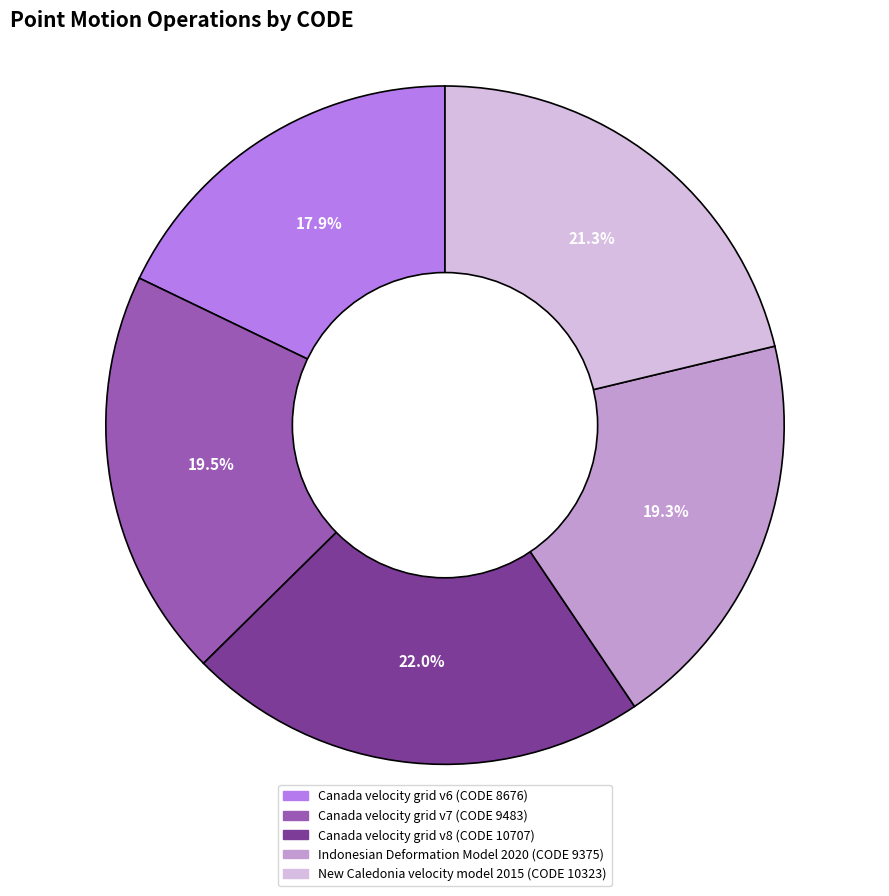

Does any single category account for the majority?

No